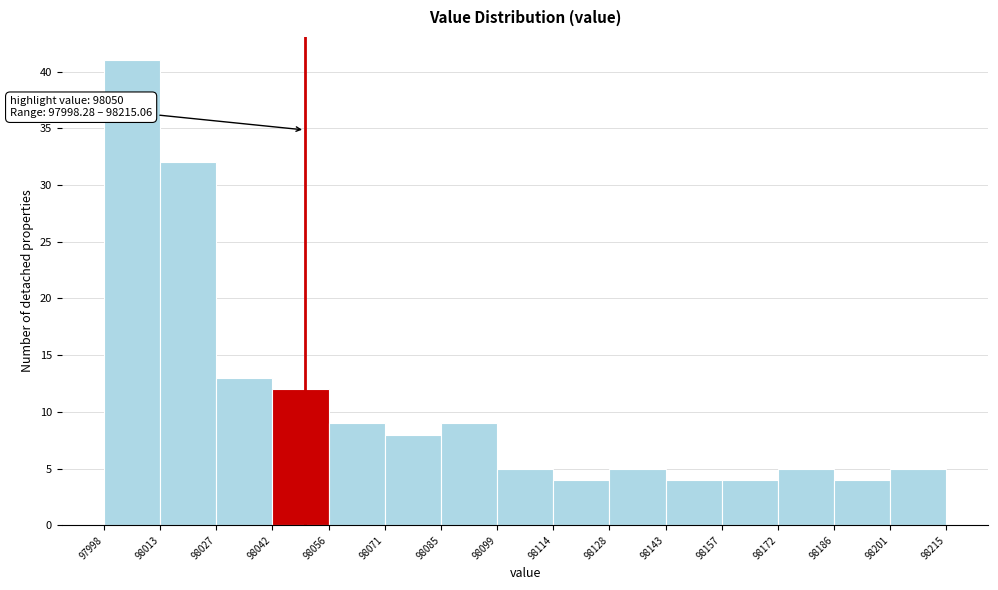

Over which range of the x-axis is the bar tallest?

97998 to 98013